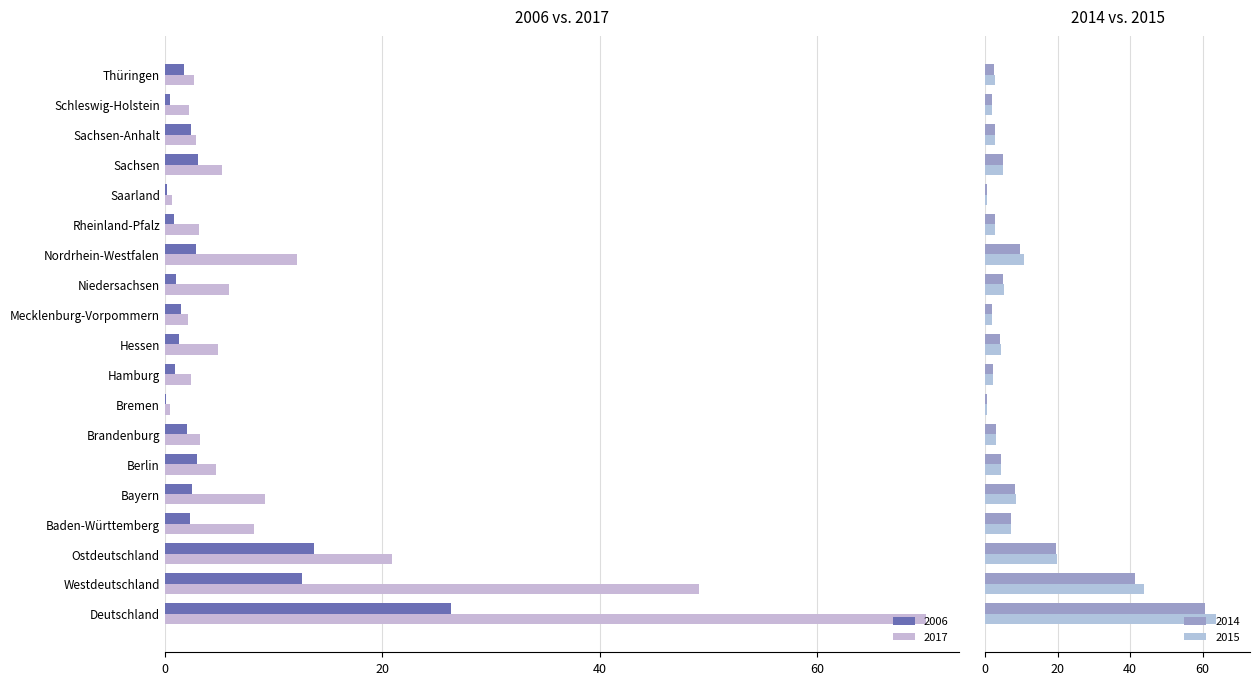

Which has a higher value, Sachsen-Anhalt or Ostdeutschland?

Ostdeutschland